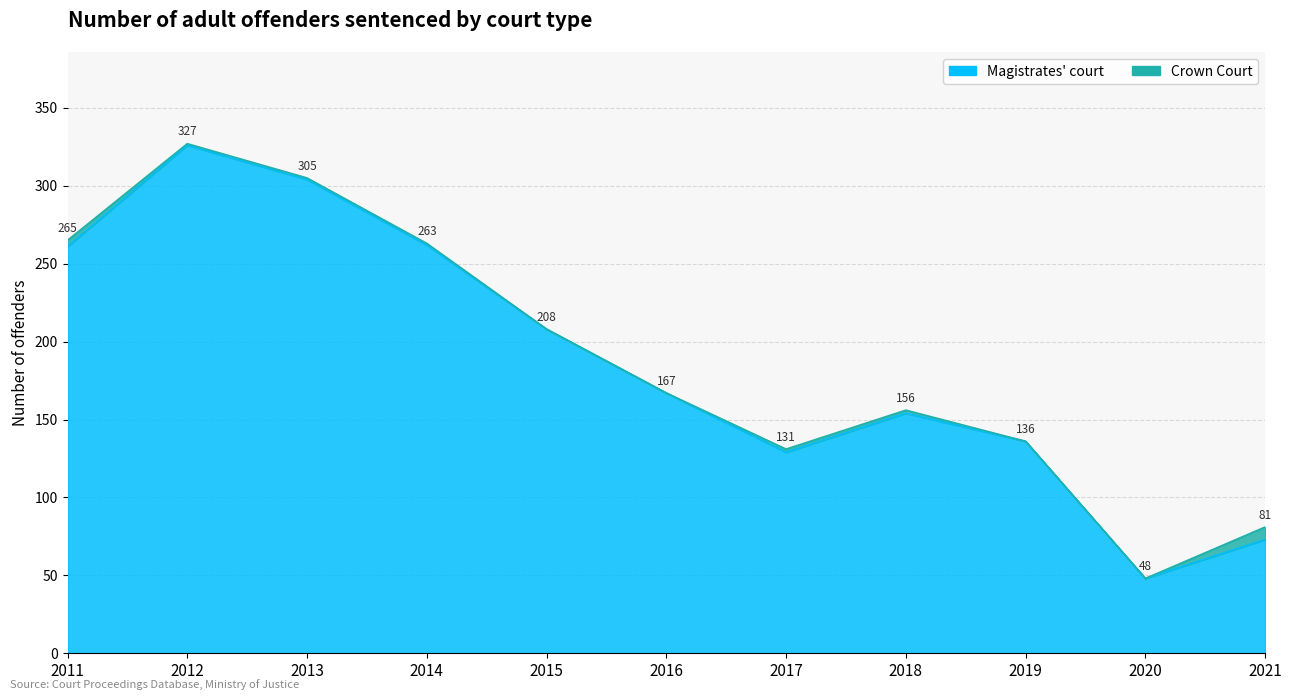

Which label corresponds to the smallest value in the chart?

2020